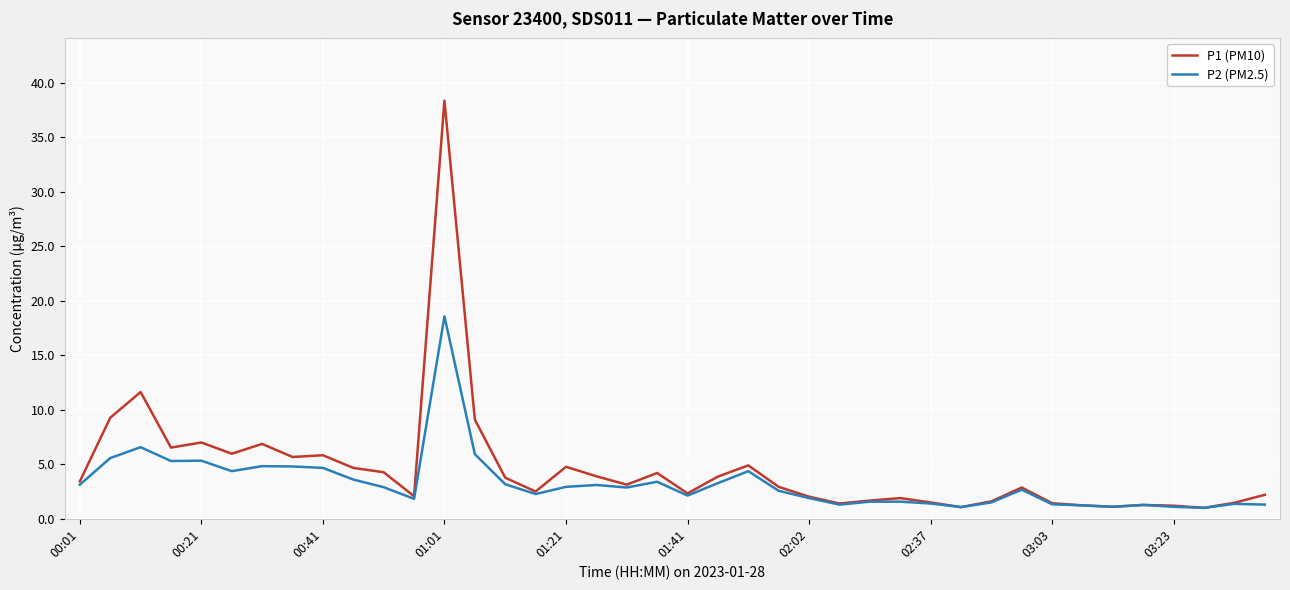

Which series has the widest spread of values?

P1 (PM10)